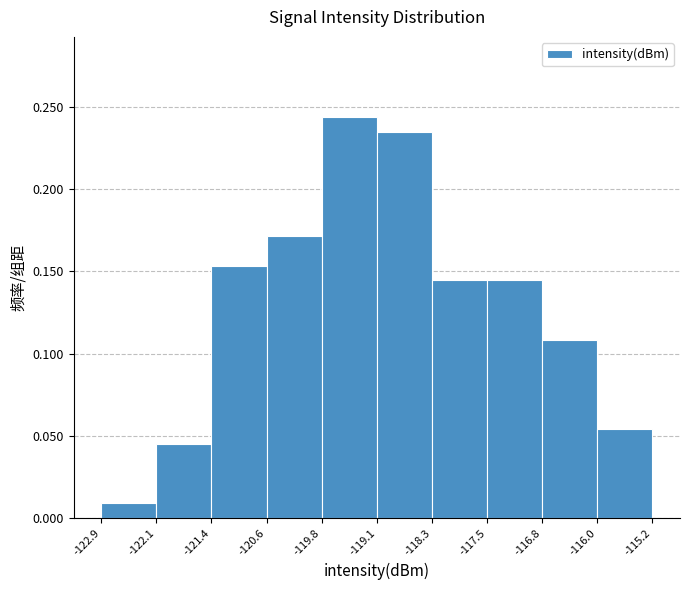

Reading left to right, transcribe this chart: for each bar, give the range it covers on the x-axis and its height. The values are not printed on the chart, so give them approximately, as read against the axis.

-122.9 to -122.1: 0.010
-122.1 to -121.4: 0.045
-121.4 to -120.6: 0.155
-120.6 to -119.8: 0.170
-119.8 to -119.1: 0.245
-119.1 to -118.3: 0.235
-118.3 to -117.5: 0.145
-117.5 to -116.8: 0.145
-116.8 to -116.0: 0.110
-116.0 to -115.2: 0.055